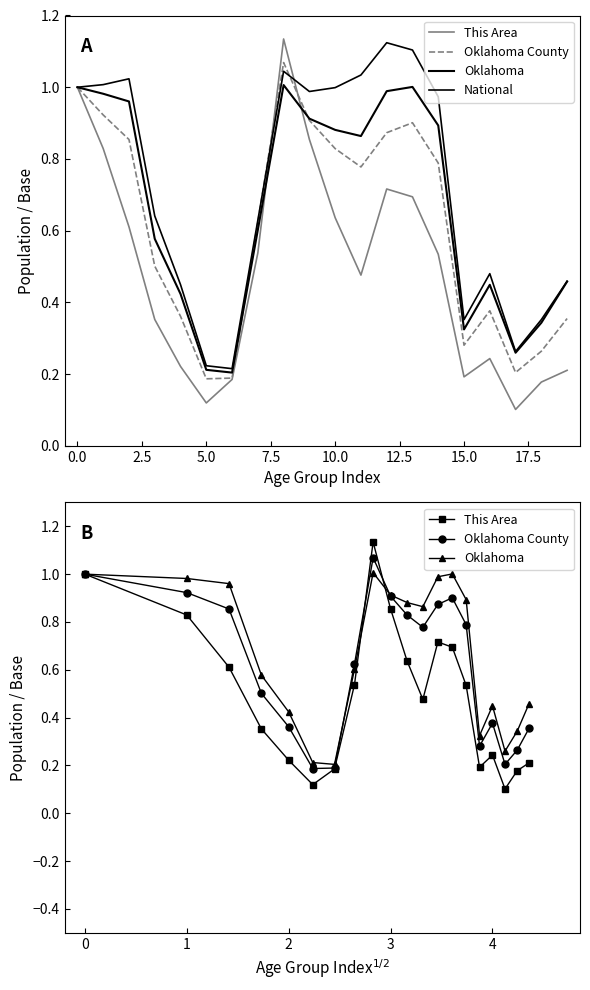

Is the value of This Area at 11 greater than the value of Oklahoma at 2.5?

No